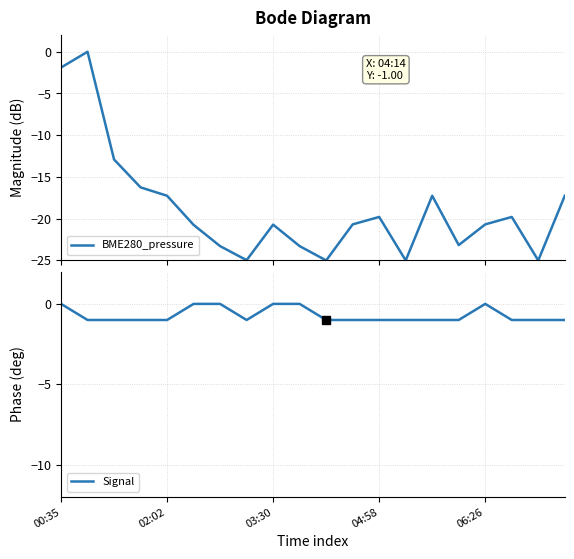

Which series has the largest total across all categories?

Signal